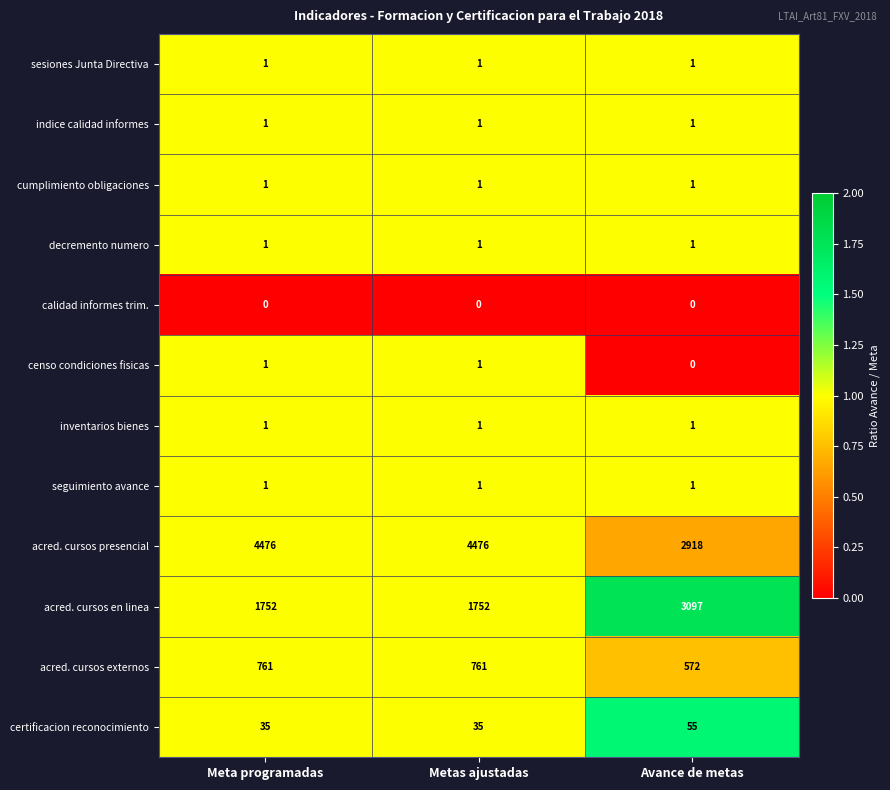

What is the sum of the acred. cursos presencial values at Metas ajustadas and Meta programadas?

8952